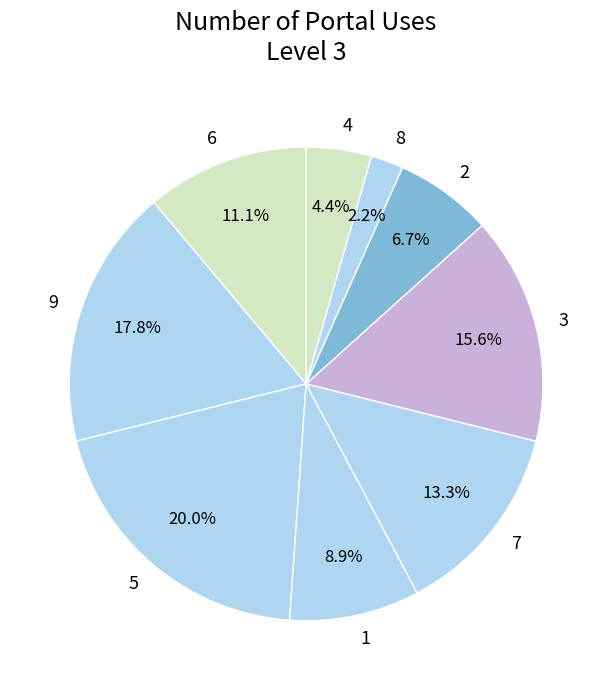

What is the ratio of the value at 3 to the value at 2?

2.3